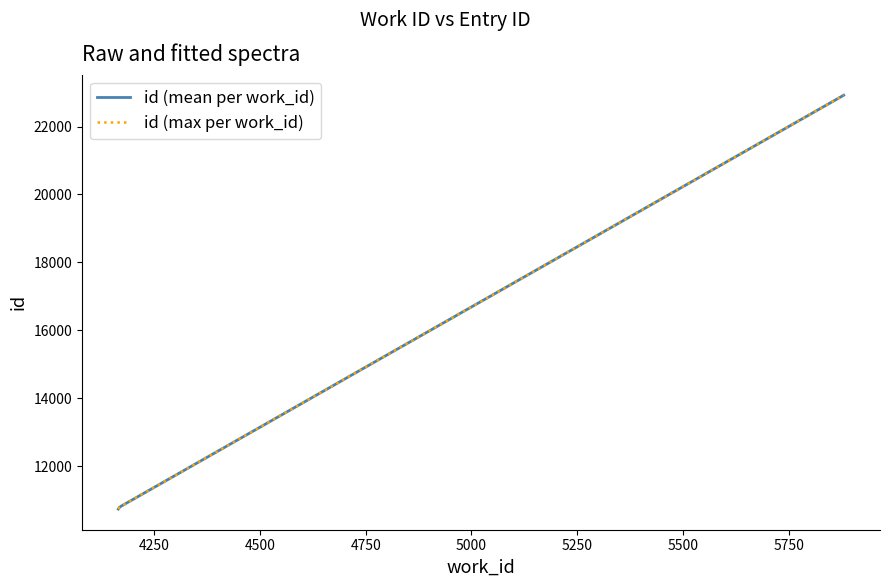

What is the minimum value shown in the chart?

10743.5